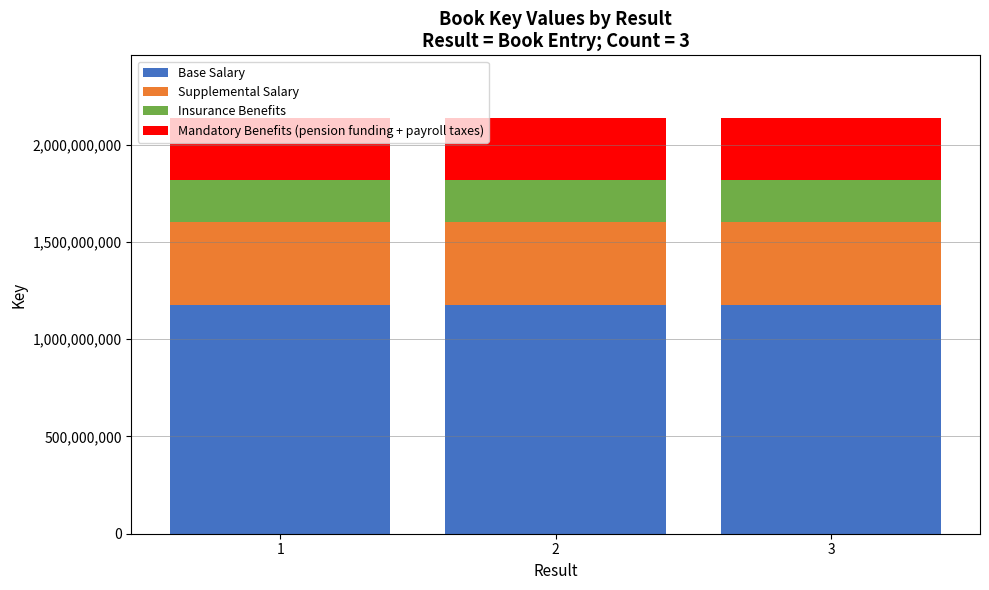

What is the lowest value of the Base Salary series?

1175748177.5